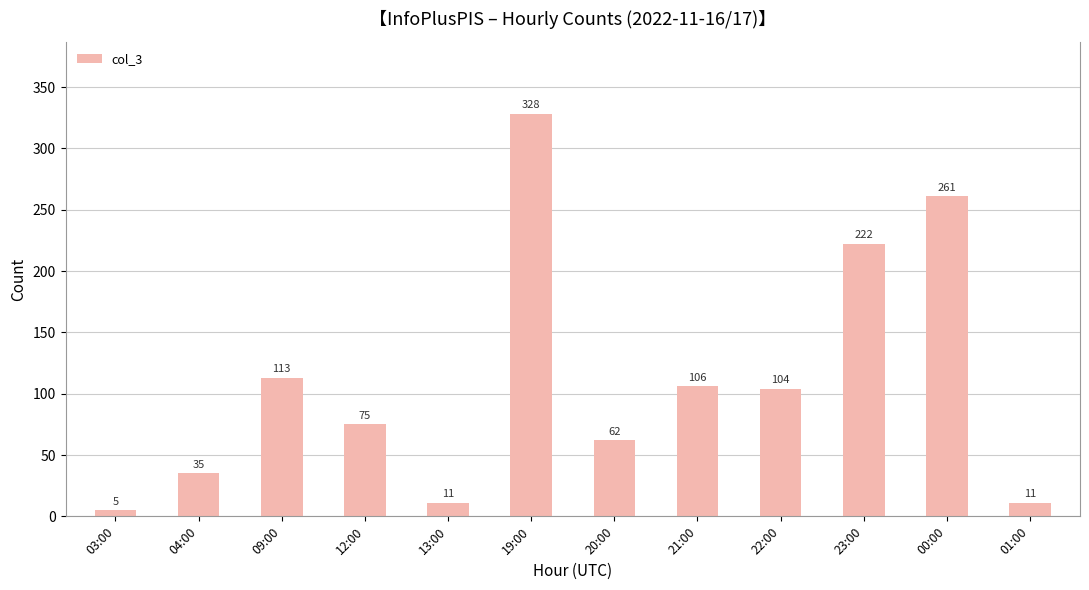

What is the greatest value displayed?

328